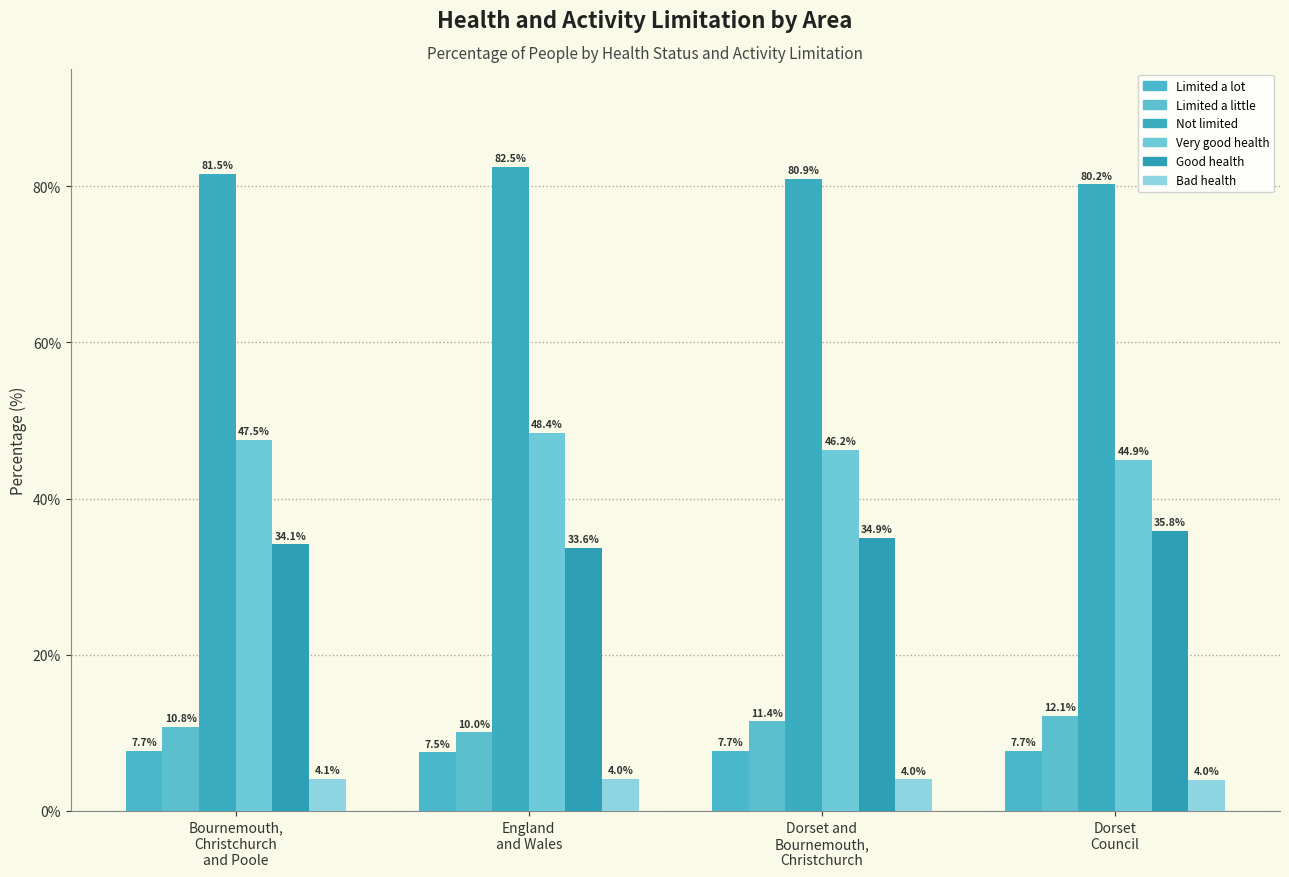

What is the highest value of the Very good health series?

48.4